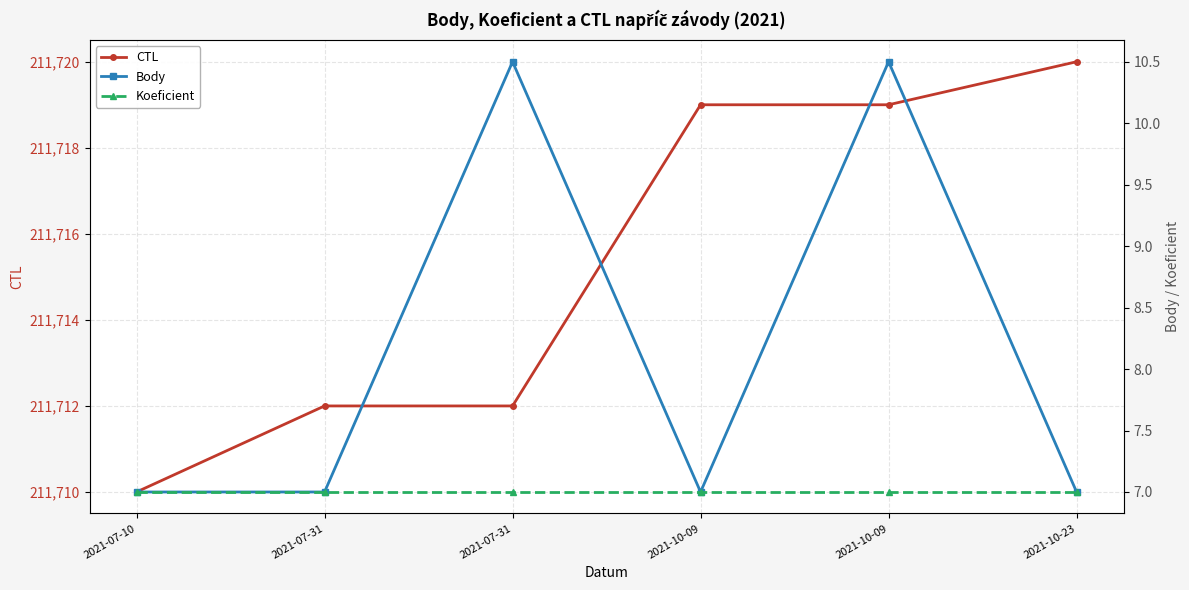

Between 2021-07-31 and 2021-10-09, which series saw the biggest shift?

CTL